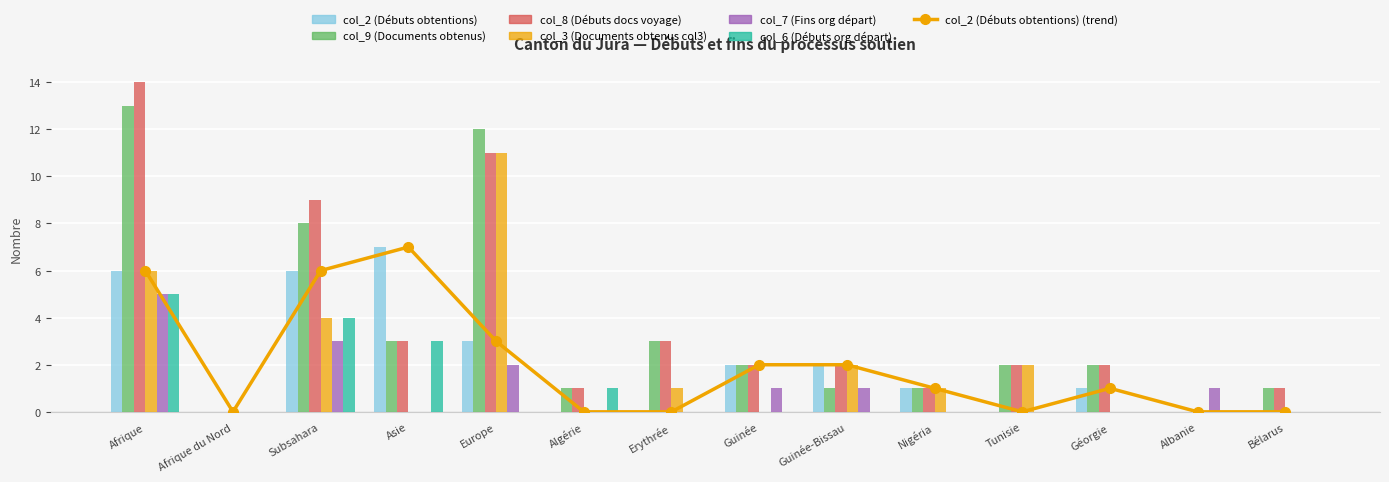

Which series has the largest total across all categories?

col_8 (Débuts docs voyage)